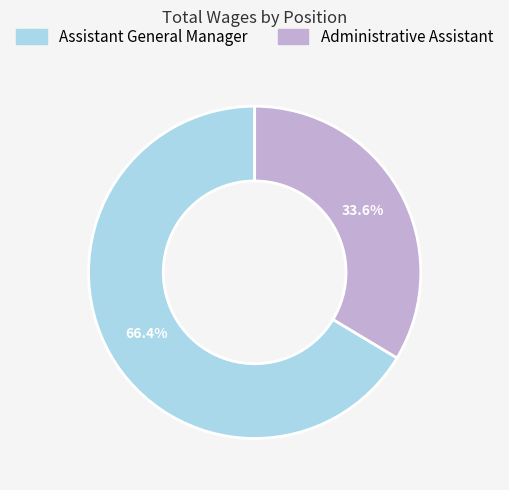

Approximately how many times larger is the value at Assistant General Manager compared to Administrative Assistant?

2.0